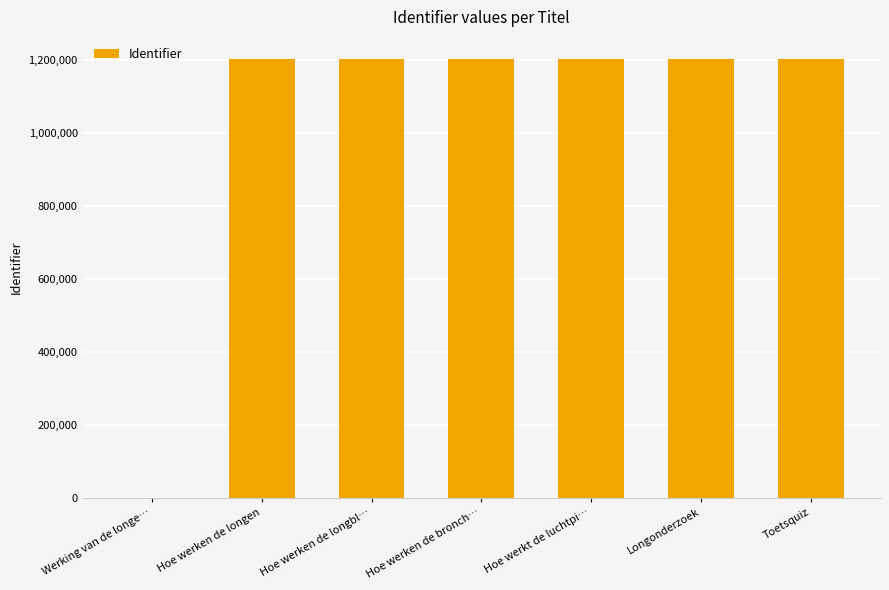

What is the difference between the values at Toetsquiz and Werking van de longe…?

1202581